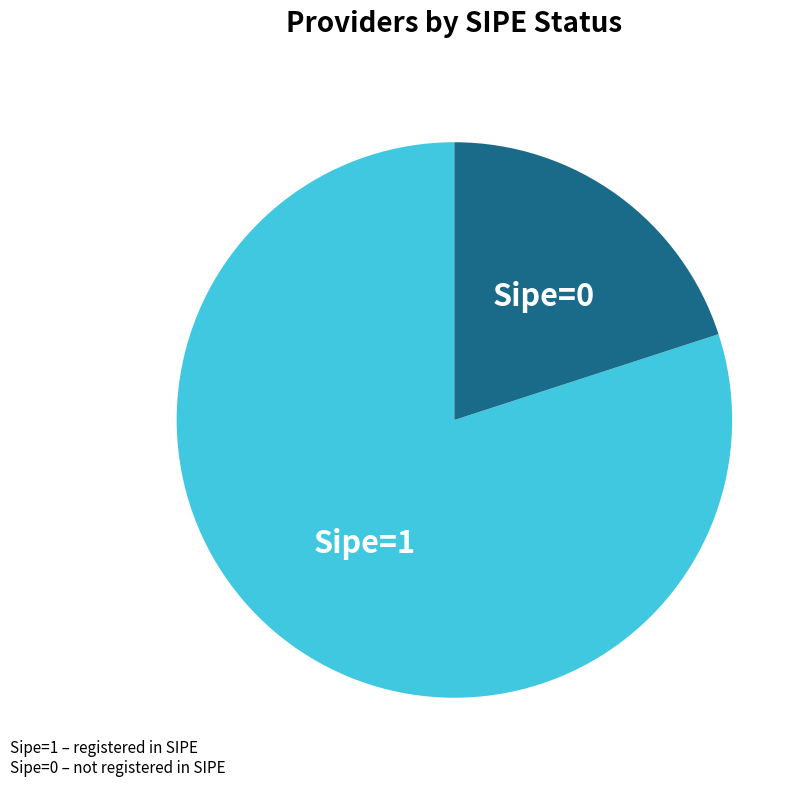

Is there a majority slice in this chart?

Yes